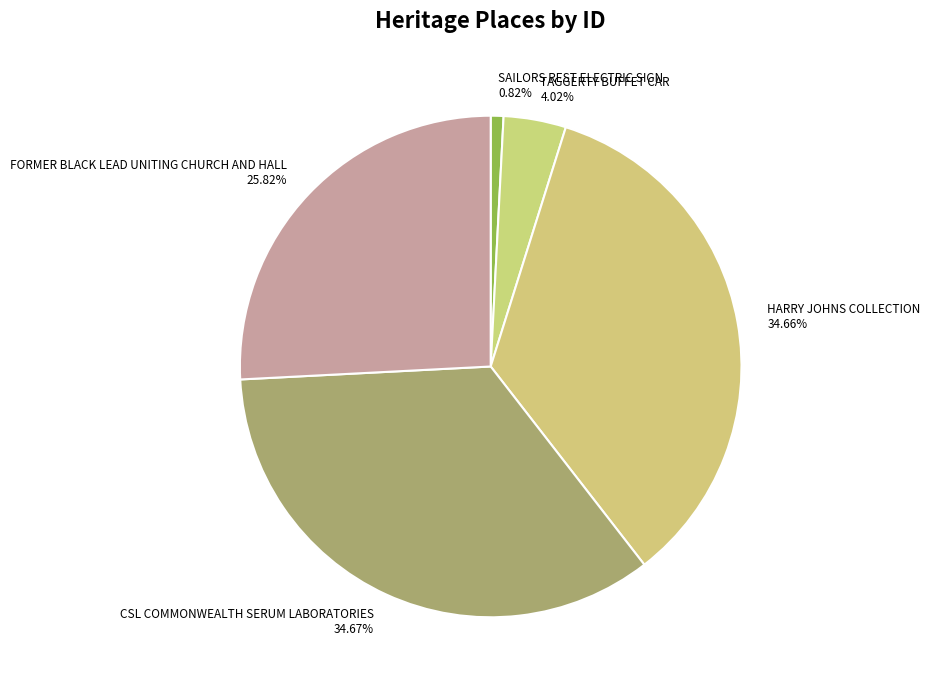

To the nearest percent, what portion does TAGGERTY BUFFET CAR represent?

4%